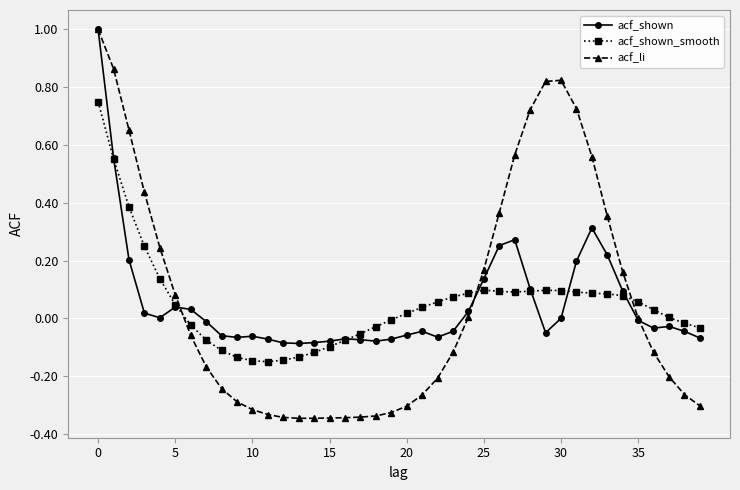

In acf_li, how many points are higher than both neighbors (excluding endpoints)?

1